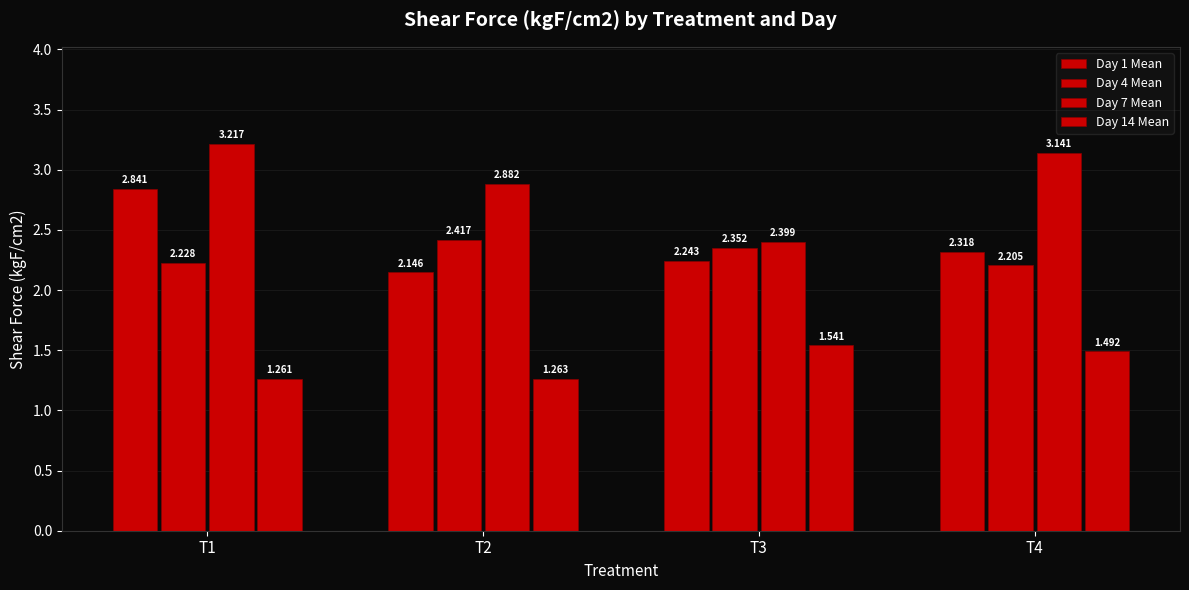

How many data points does each series have?

4